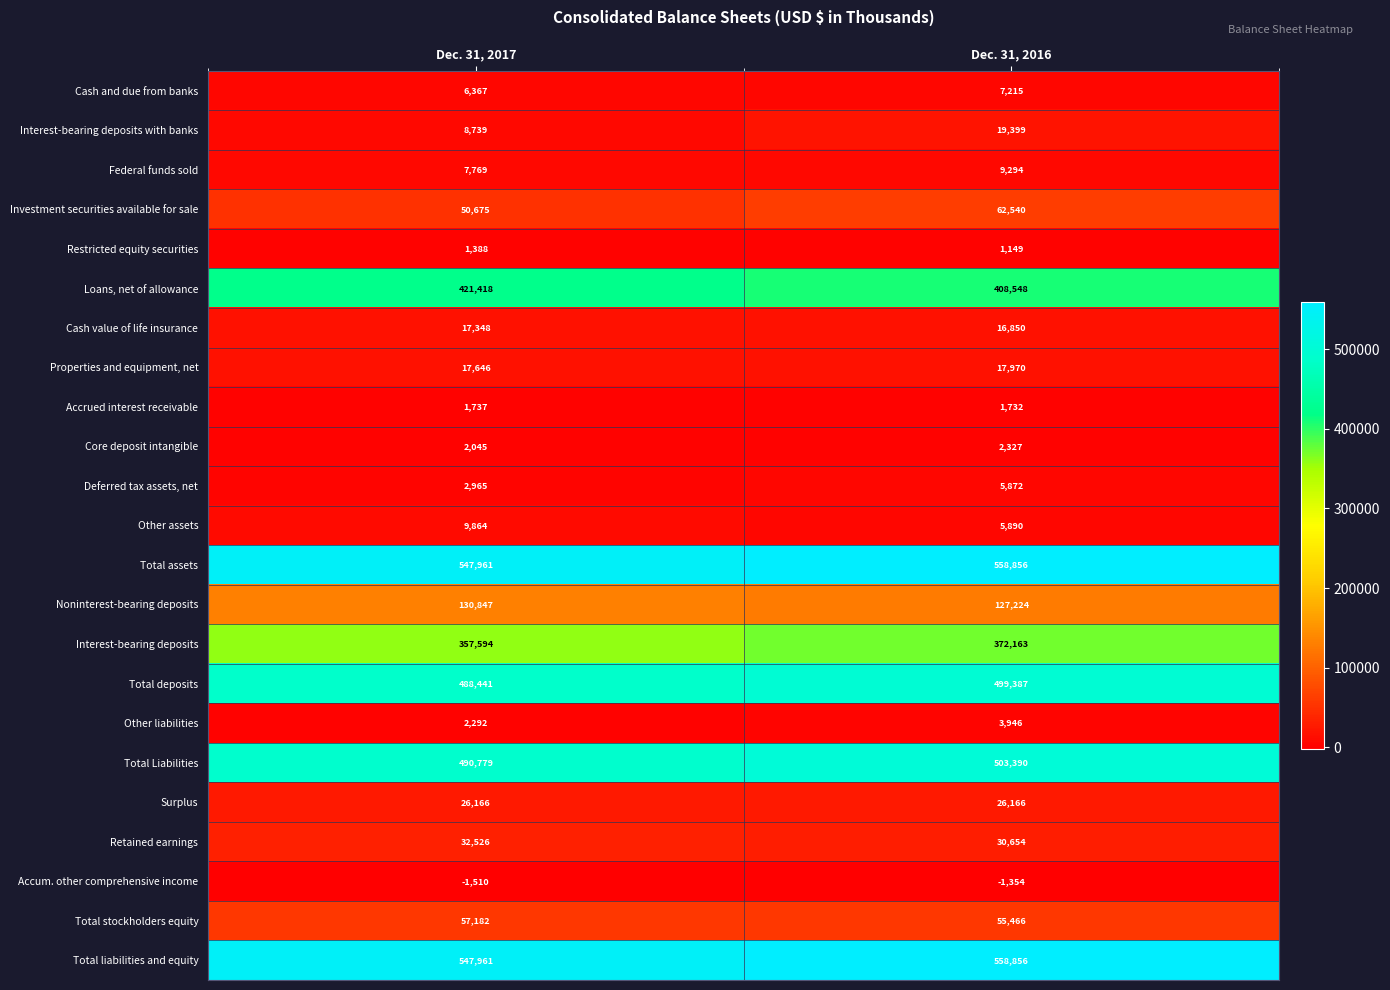

List the labels in order of Interest-bearing deposits with banks value, largest first.

Dec. 31, 2016, Dec. 31, 2017